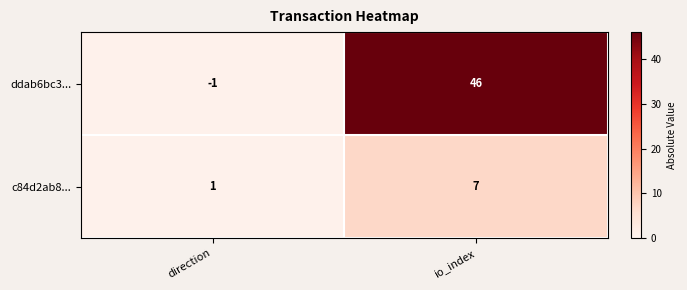

Rank the series by their average value, from highest to lowest.

ddab6bc3..., c84d2ab8...